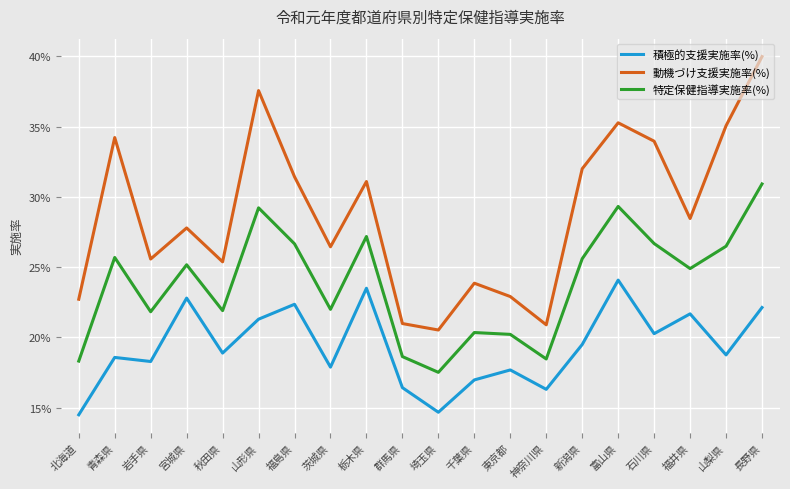

The 積極的支援実施率(%) series shows 0.2 at 秋田県. True or false?

True